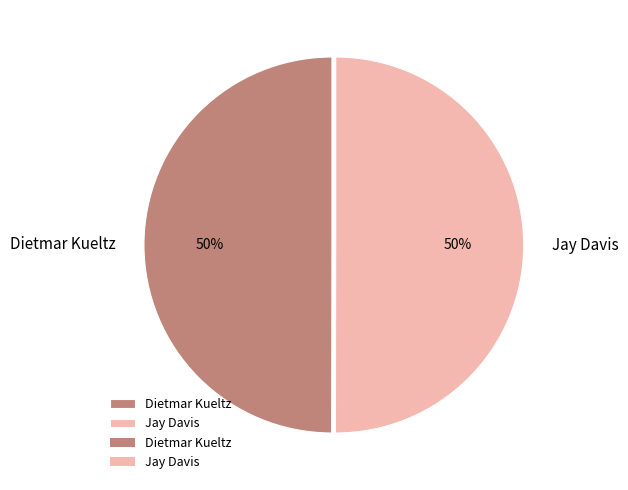

The Jay Davis slice represents 60% of the pie. True or false?

False